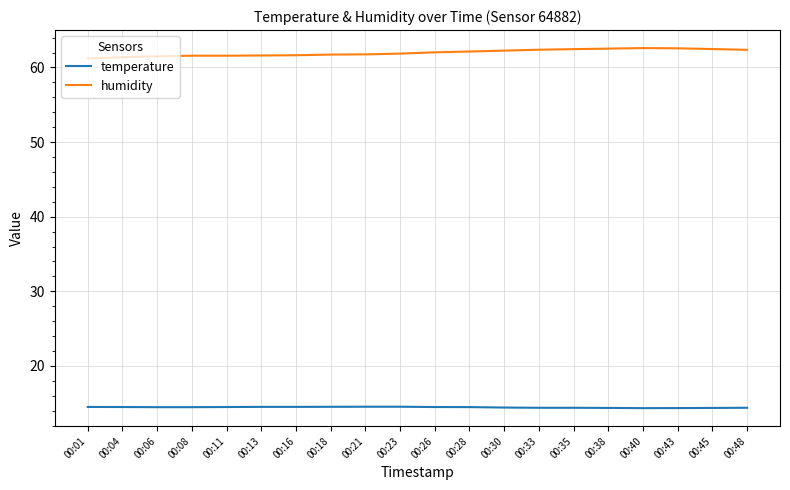

How many lines are shown in the chart?

2